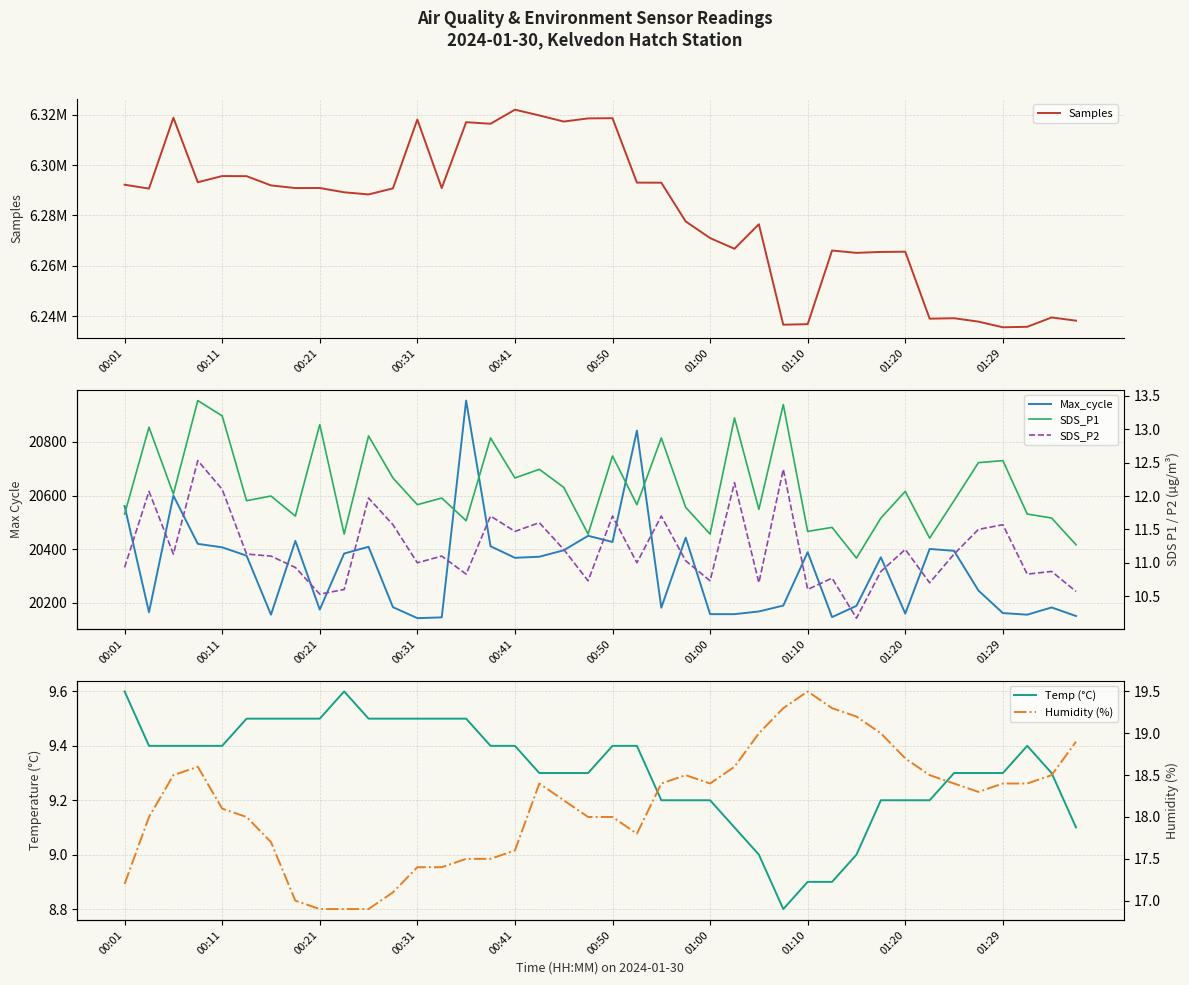

Where does the Max_cycle series first go above 20370?

00:01